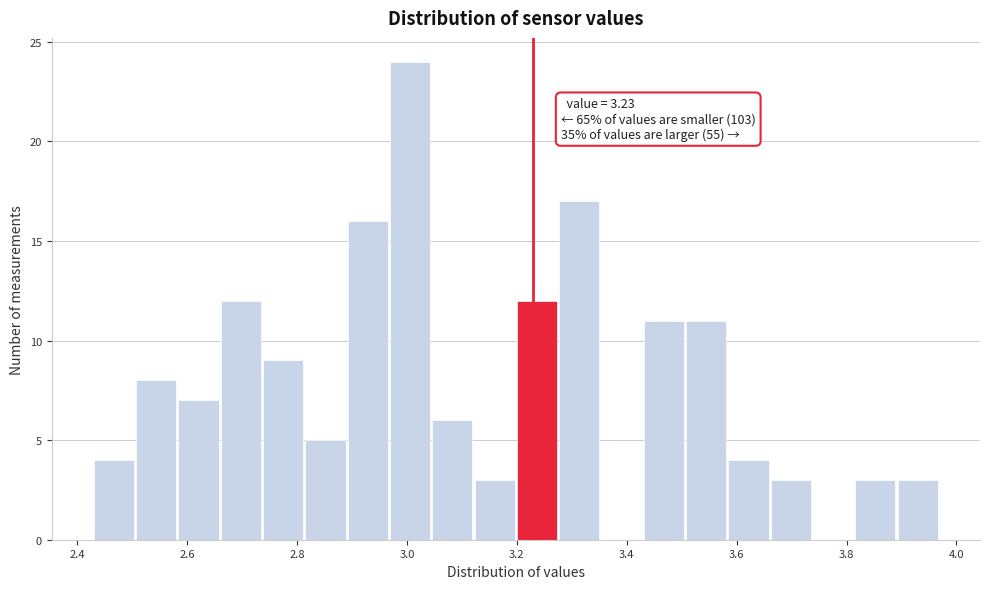

Around what value on the x-axis is the tallest bar? Give the approximate position of its centre, as read against the axis.

3.00